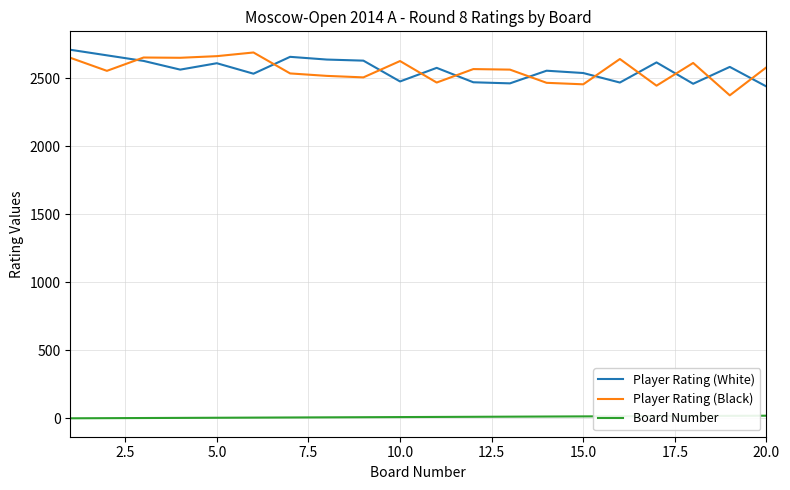

True or false: Player Rating (White) and Board Number cross at least once.

False